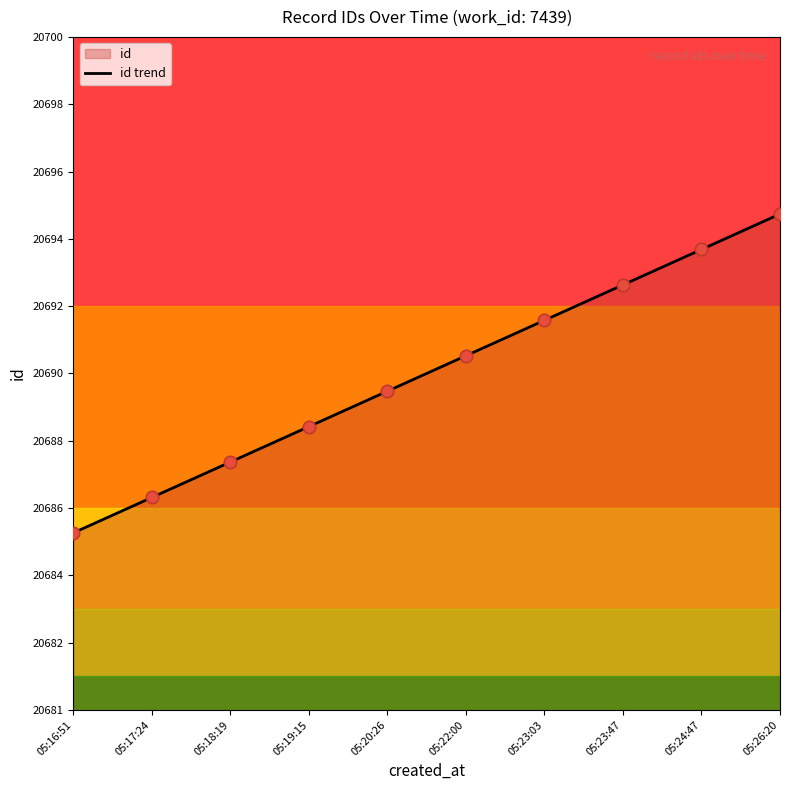

What is the change in value from 05:19:15 to 05:23:03?

+3